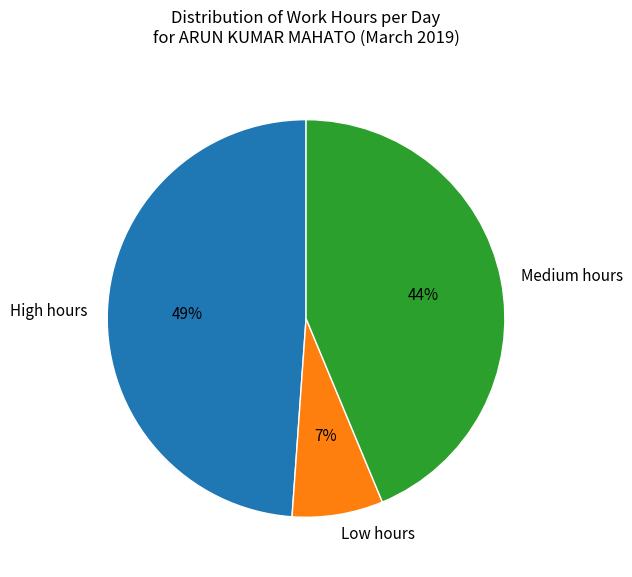

Is it true that High hours is 64% of the pie?

False